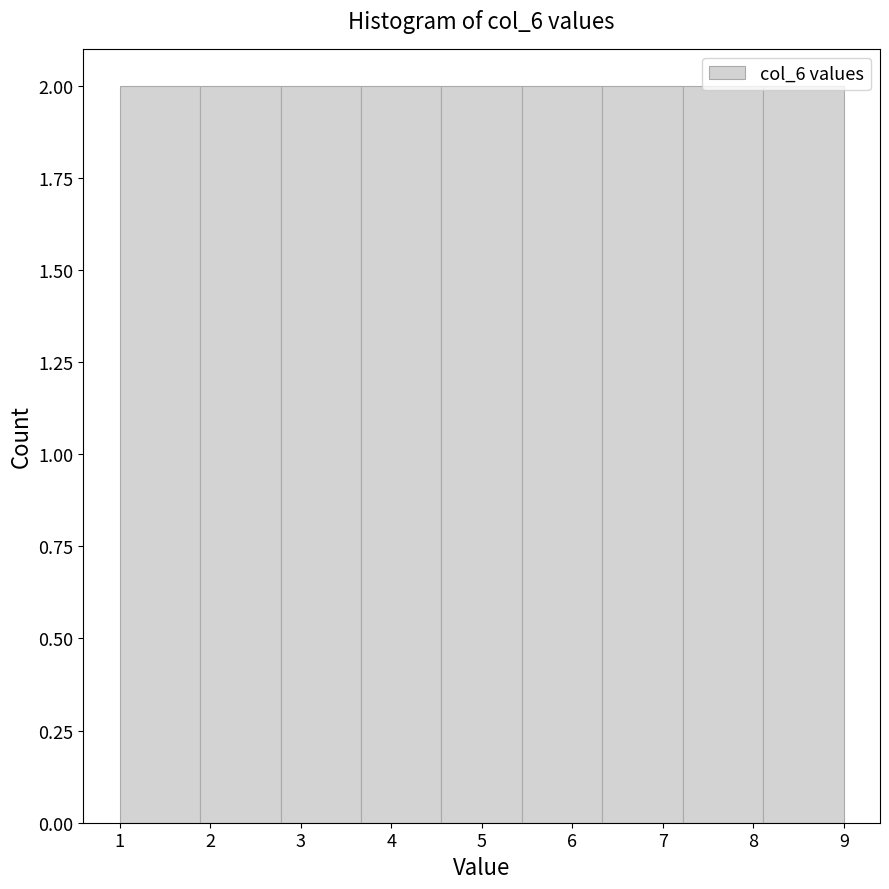

How tall is the bar that spans 1.9 to 2.8 on the x-axis? Neither the bar edges nor the heights are printed on the chart, so give them approximately, as read against the axes.

2